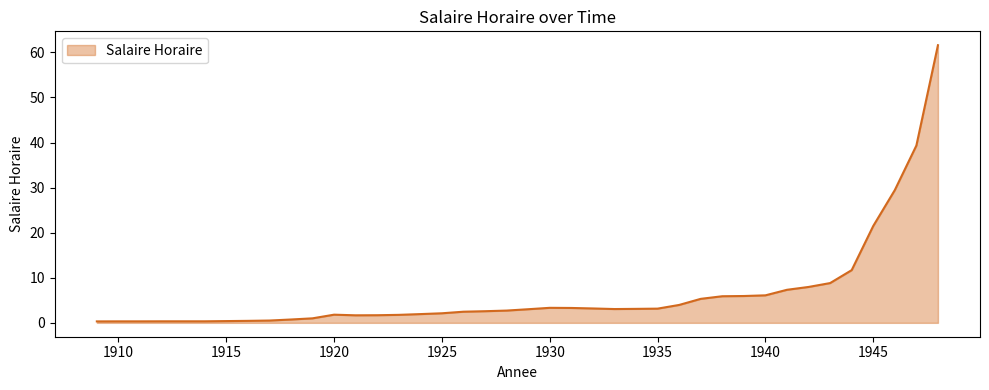

What is the average value?

6.5